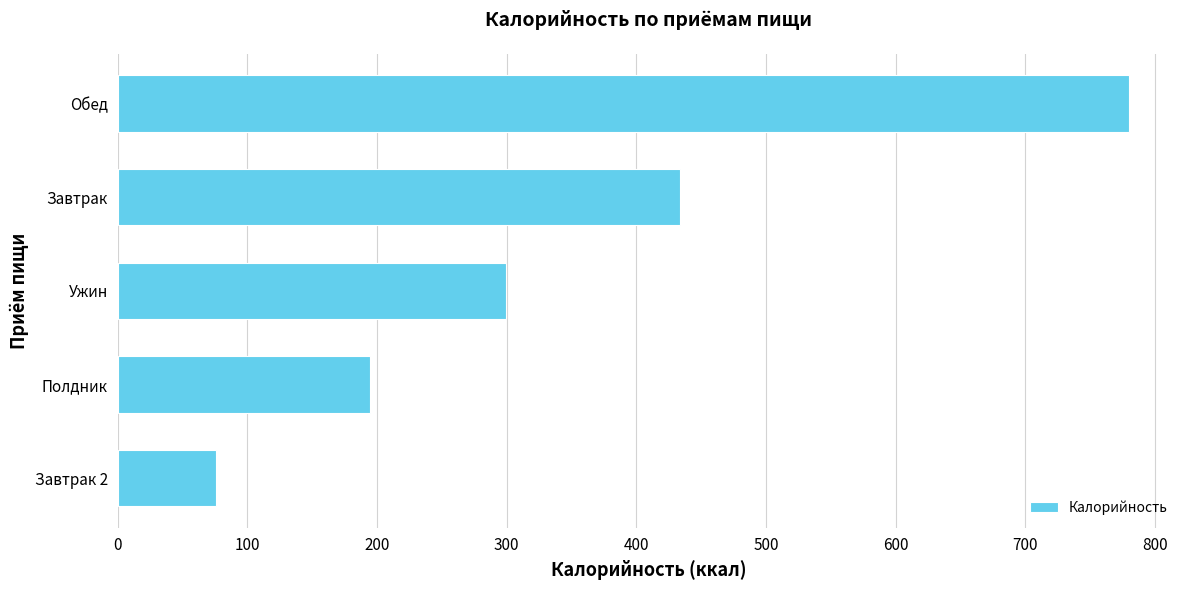

Reading bottom to top, extract all data points from this chart.

Завтрак 2=76.0	Полдник=195.0	Ужин=299.2	Завтрак=434.0	Обед=780.4